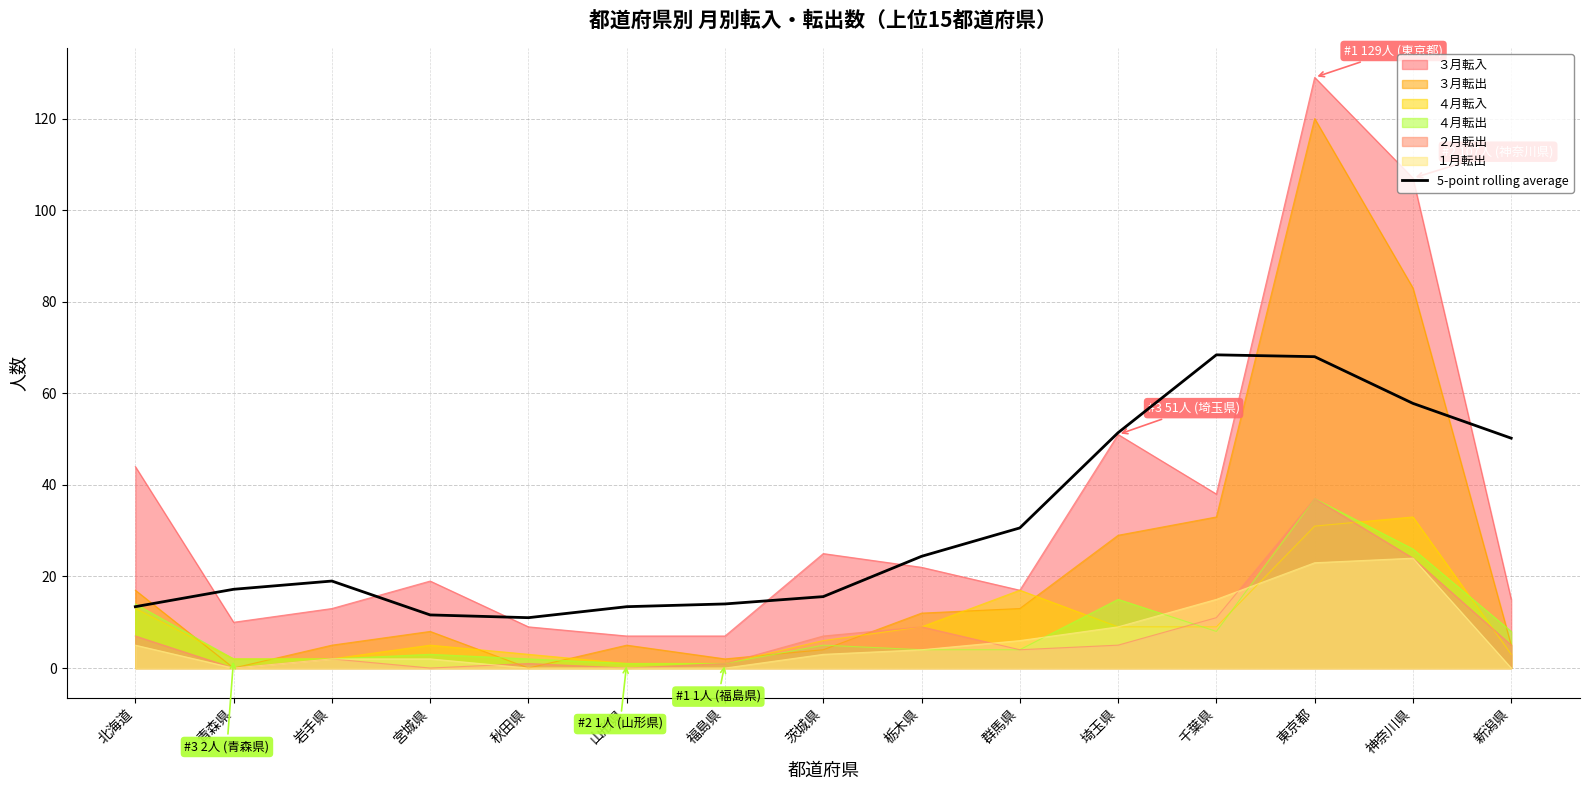

Does the chart display data point markers on the line(s)?

No